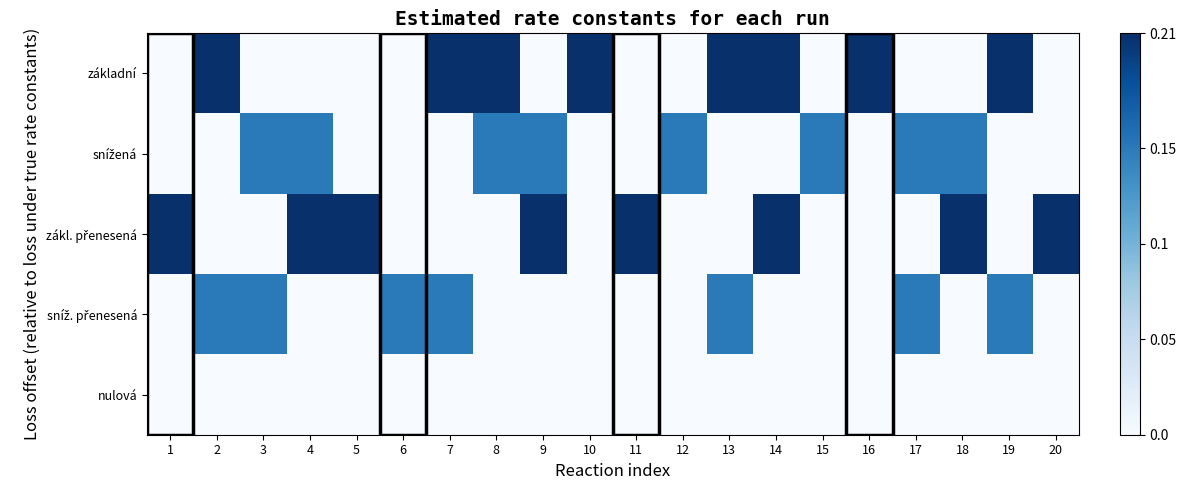

How many categories are shown in the chart?

20